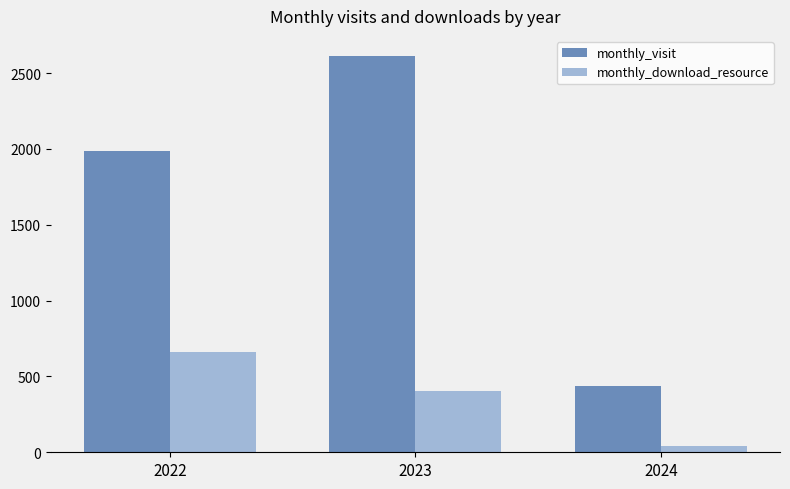

At which category does the chart reach its minimum across all series?

2024